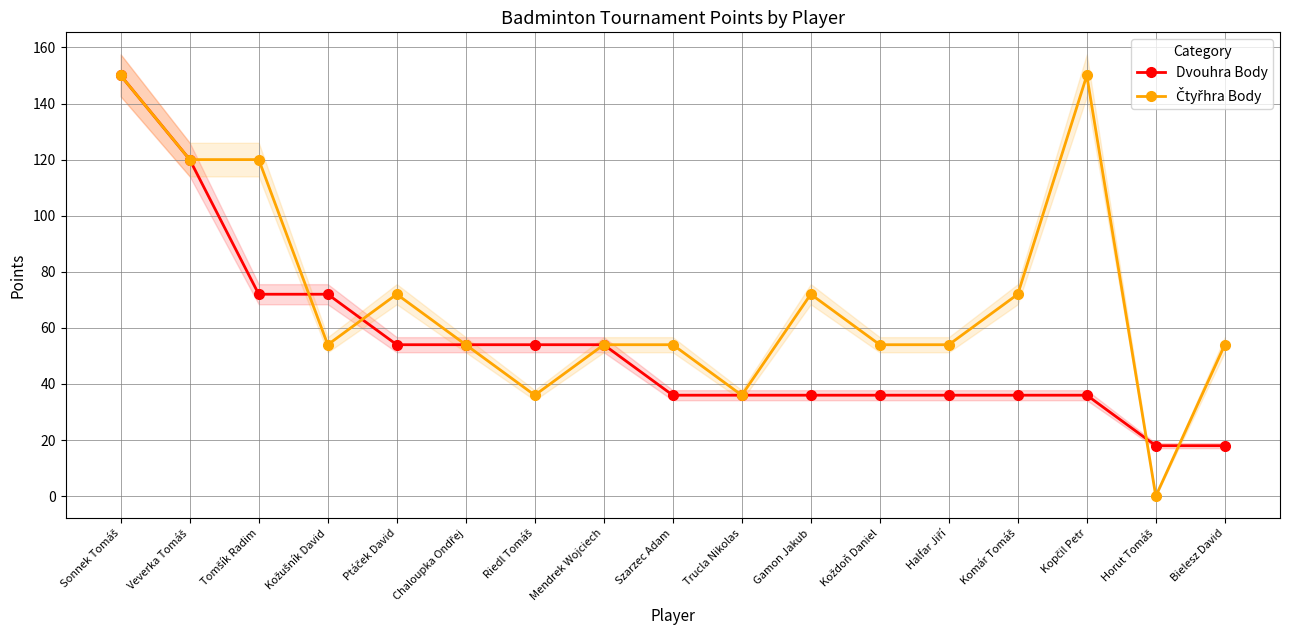

Reading left to right, what are all the values shown in this chart?

Dvouhra Body: 150	120	72	72	54	54	54	54	36	36	36	36	36	36	36	18	18
Čtyřhra Body: 150	120	120	54	72	54	36	54	54	36	72	54	54	72	150	0	54